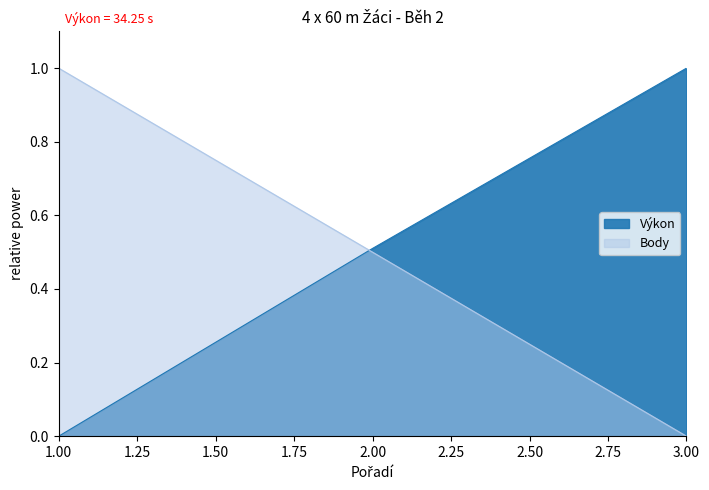

Which series has the largest range (max minus min)?

Výkon